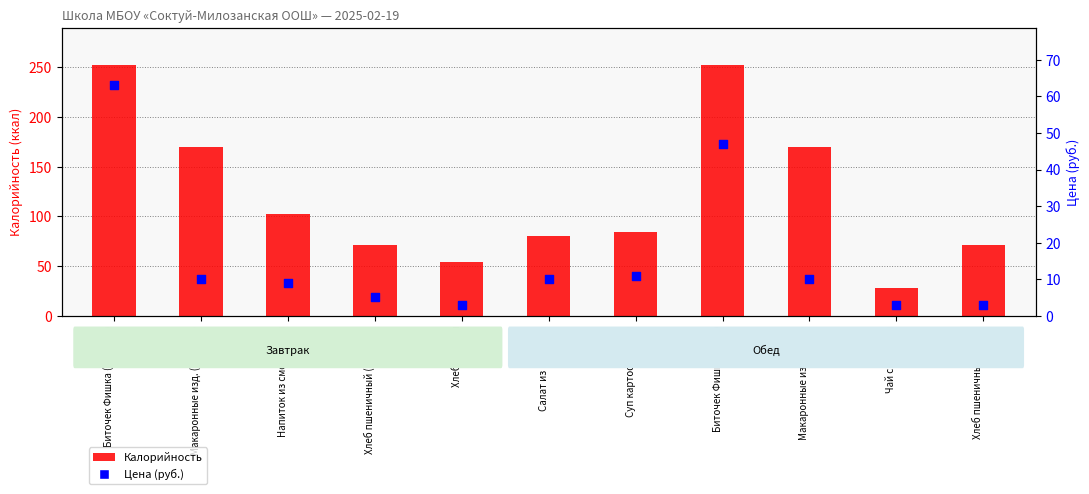

What are all the series names shown in the legend?

Калорийность, Цена (руб.)